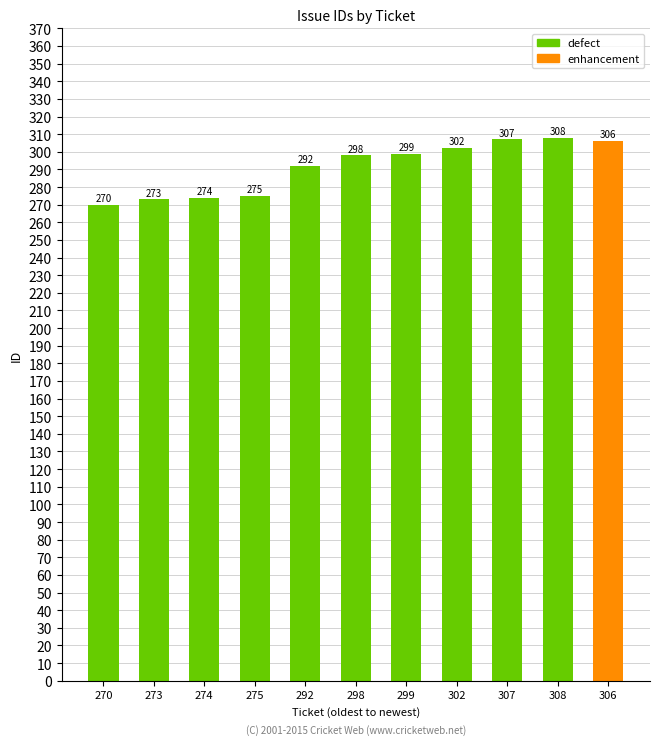

What is the change in value from 274 to 299?

+25